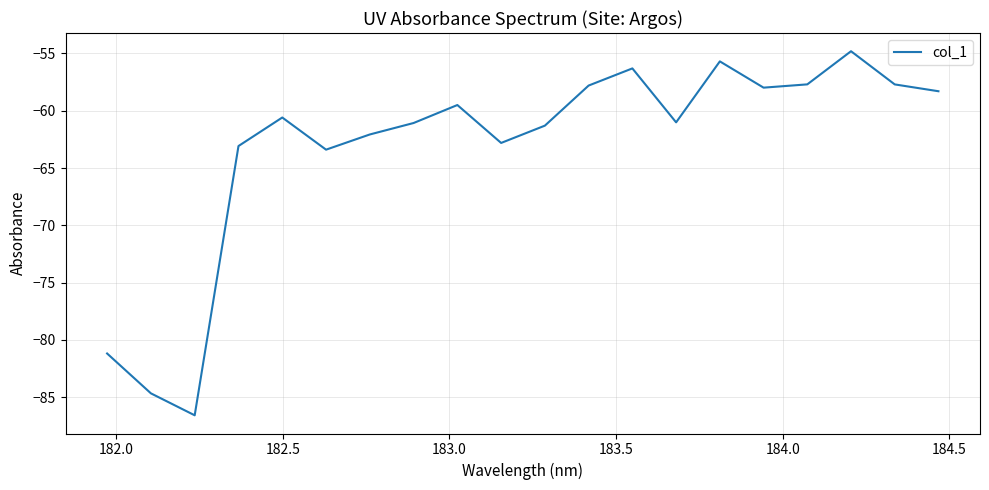

What is the difference between the maximum and minimum values?

31.8